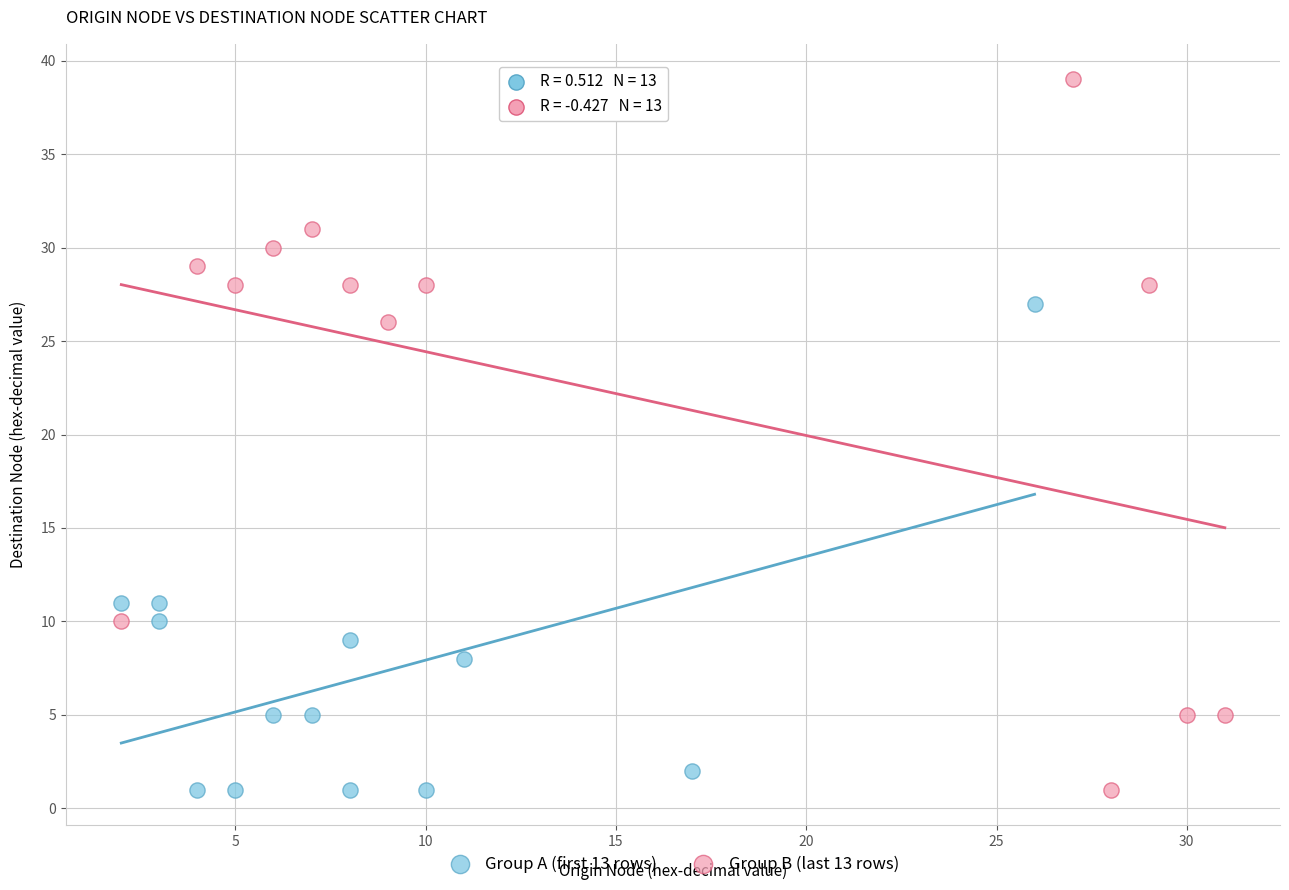

Which series has the largest Y range (max minus min)?

Group B (last 13 rows)